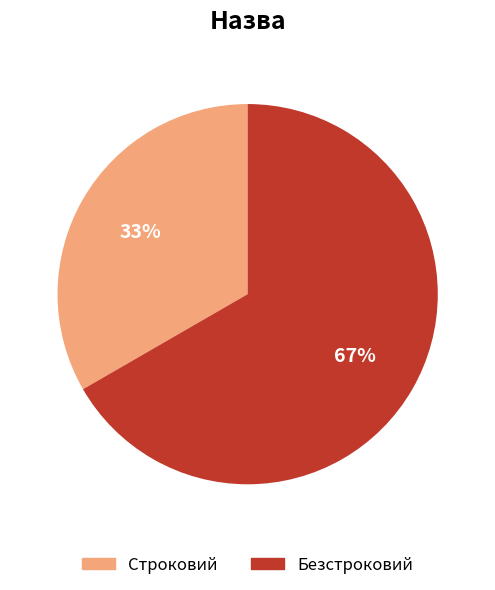

The Безстроковий slice represents 67% of the pie. True or false?

True